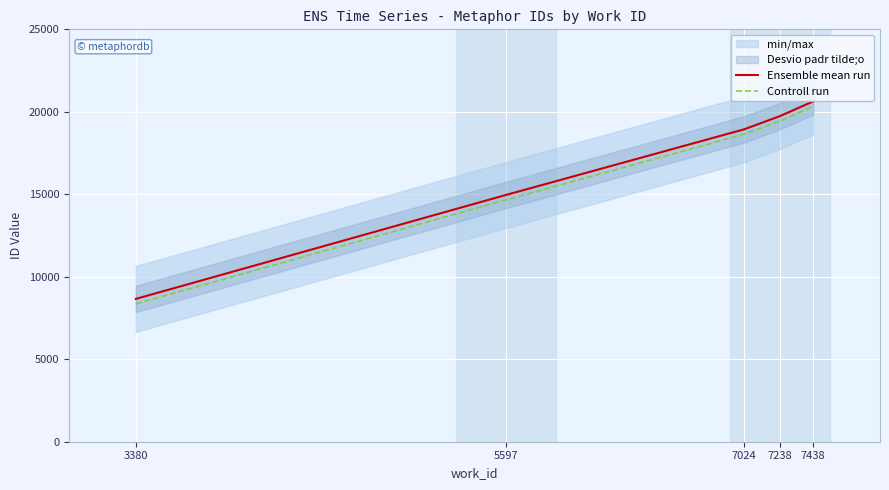

What value does the Controll run series have at 7438?

20331